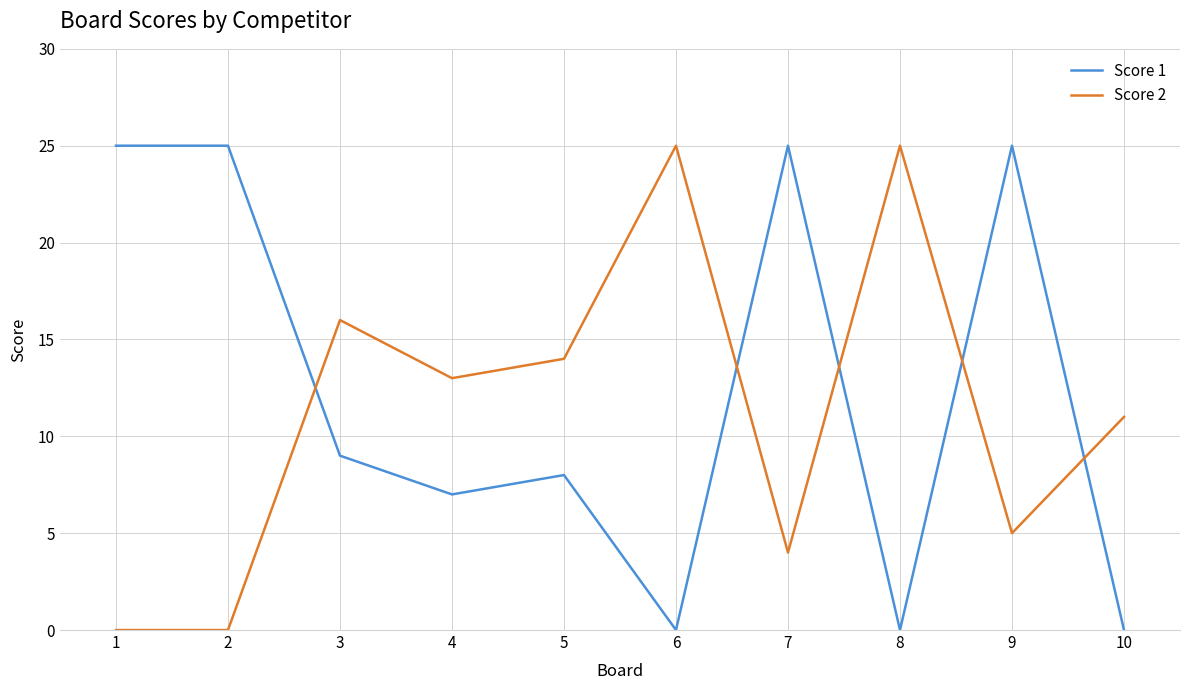

After their last crossing, which series has the higher values: Score 1 or Score 2?

Score 2